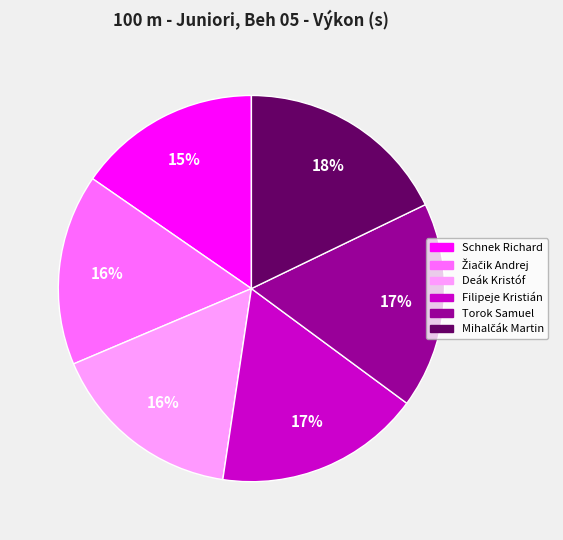

Which category has the smallest portion of the pie?

Schnek Richard